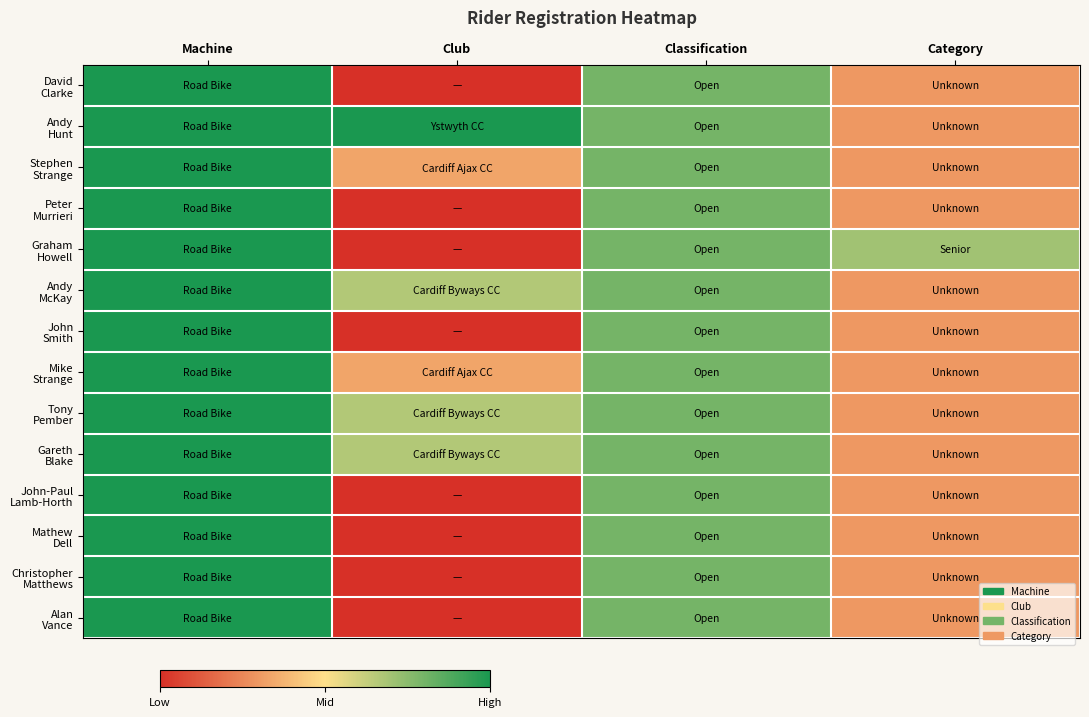

Rank the series at Machine from highest to lowest value.

David Clarke, Andy Hunt, Stephen Strange, Peter Murrieri, Graham Howell, Andy McKay, John Smith, Mike Strange, Tony Pember, Gareth Blake, John-Paul Lamb-Horth, Mathew Dell, Christopher Matthews, Alan Vance